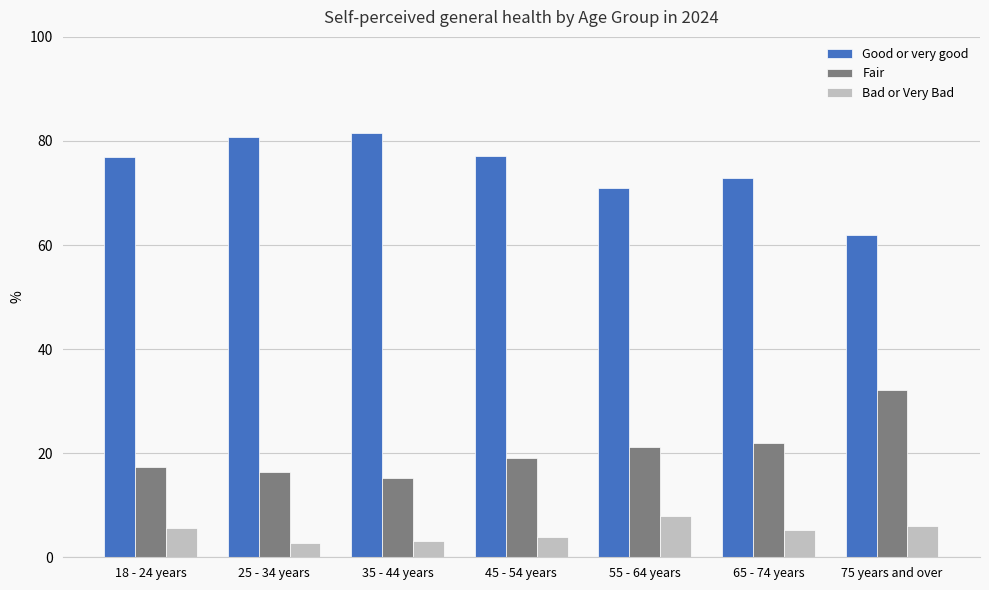

What is the difference between the highest and lowest values at 35 - 44 years?

78.4